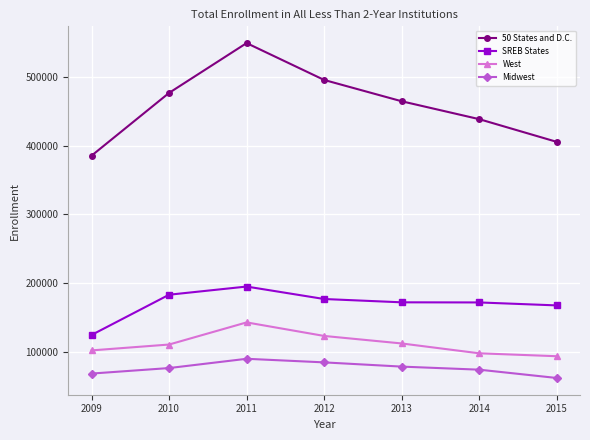

What is the spread (max minus min) of values at 2009?

317033